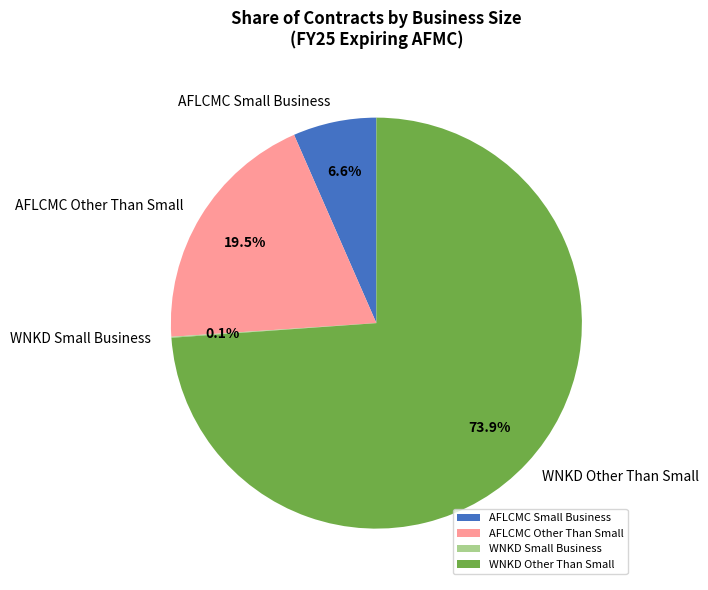

What is the majority slice?

WNKD Other Than Small